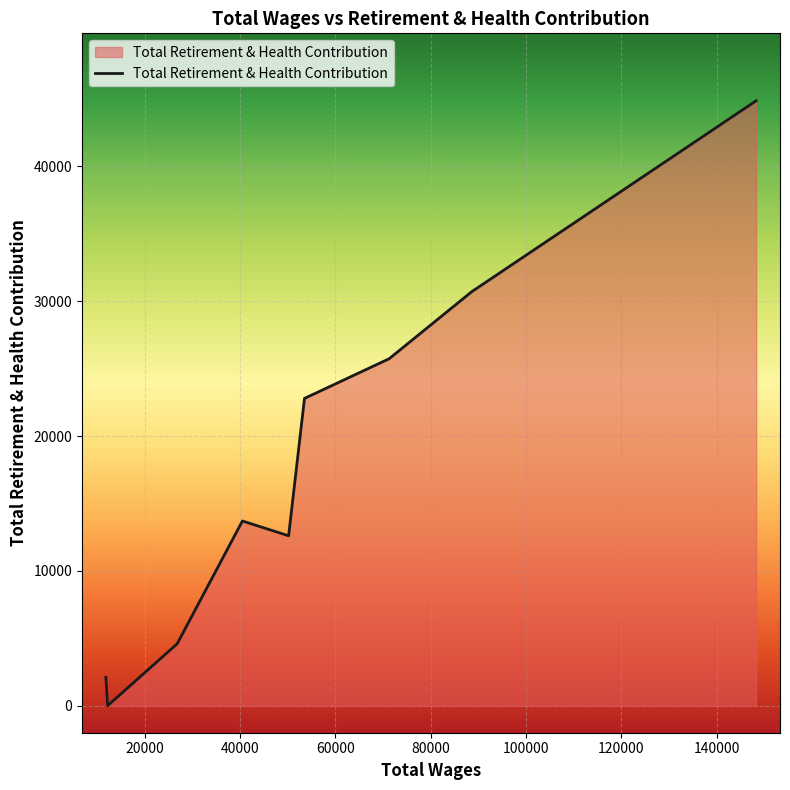

What is the difference between the maximum and minimum values?

44877